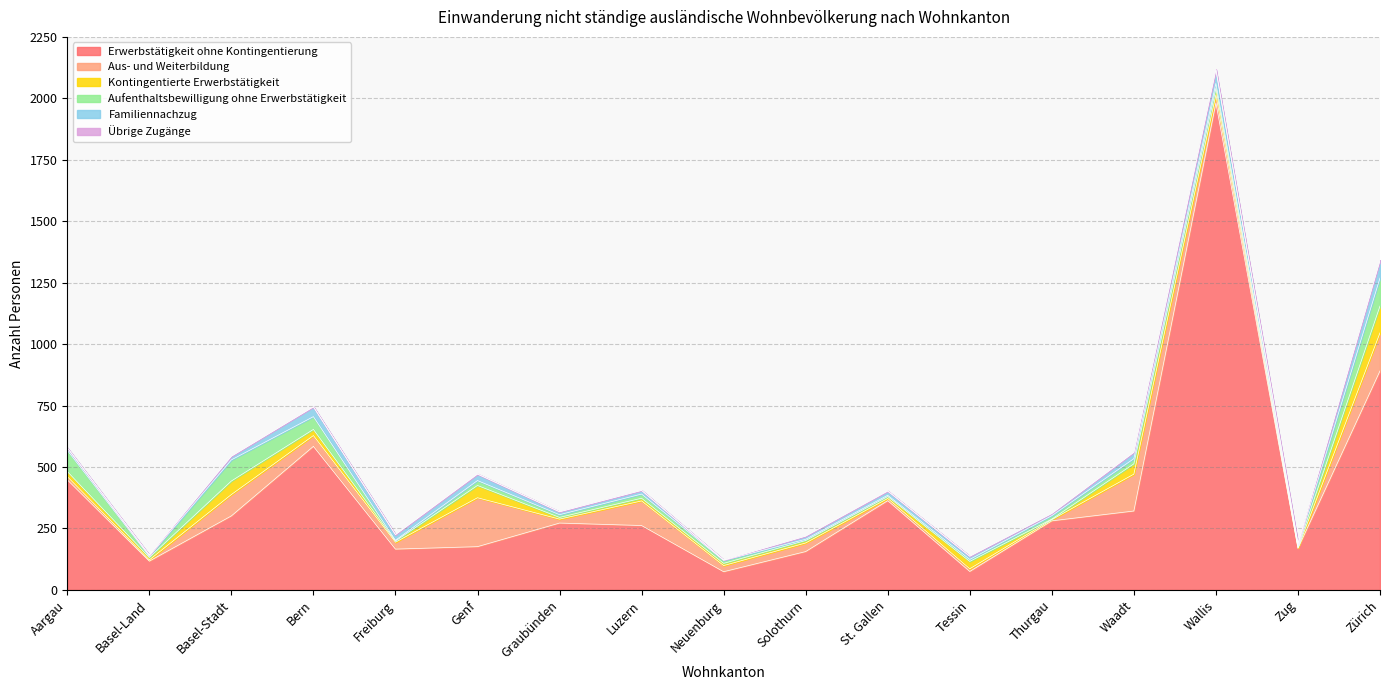

True or false: Familiennachzug has more than 0 points higher than both neighbors.

True